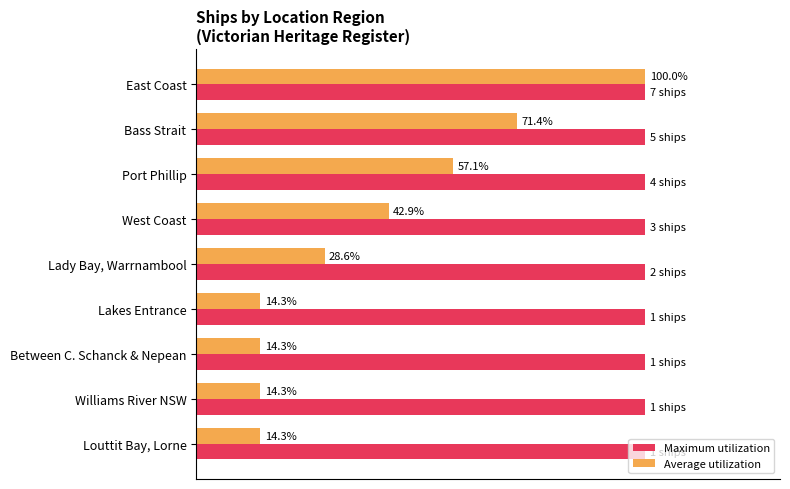

Which series has the widest spread of values?

Average utilization